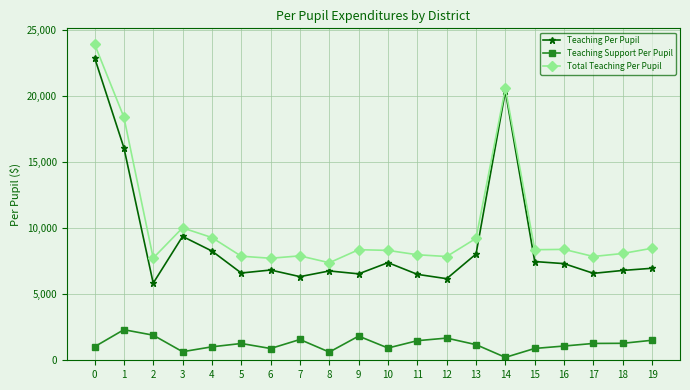

What is the sum of the Total Teaching Per Pupil values at 19 and 11?

16487.1